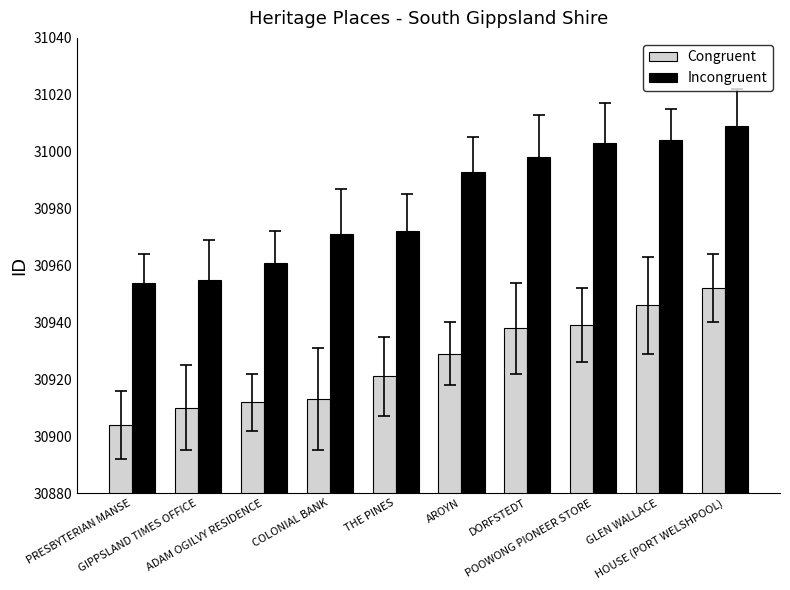

What are all the series names shown in the legend?

Congruent, Incongruent